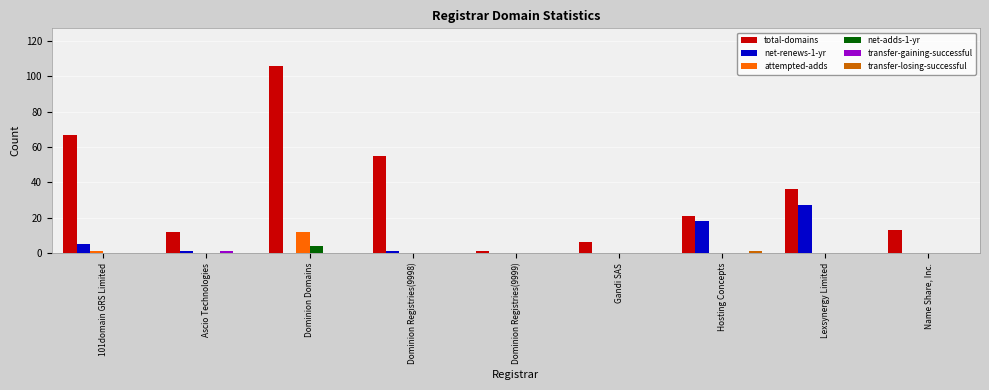

At which label does total-domains reach its peak?

Dominion Domains